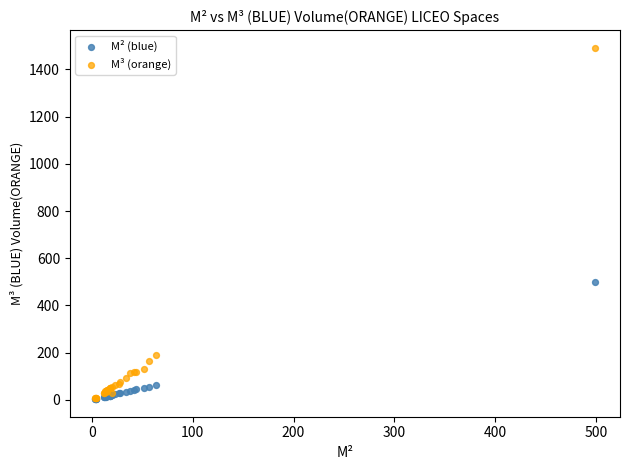

Which series contains the highest Y value?

M³ (orange)